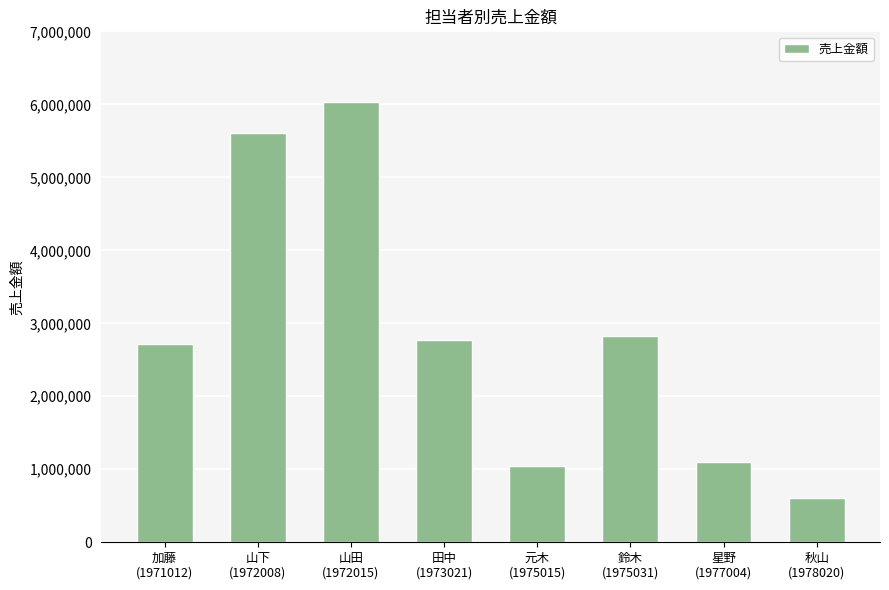

What is the smallest value displayed?

600000